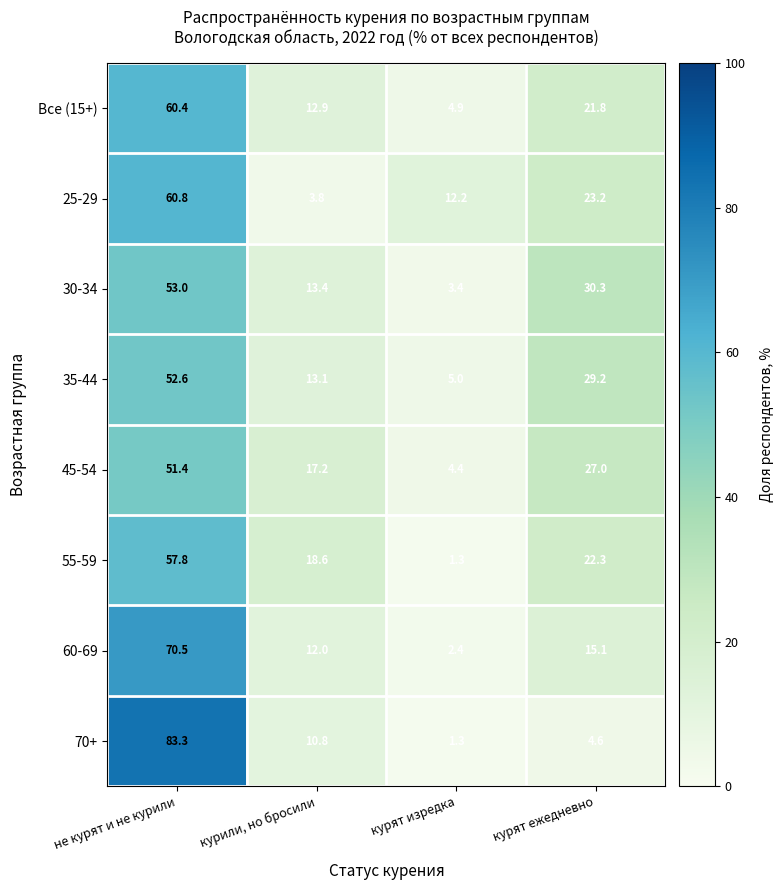

List the labels in order of Все (15+) value, smallest first.

курят изредка, курили, но бросили, курят ежедневно, не курят и не курили